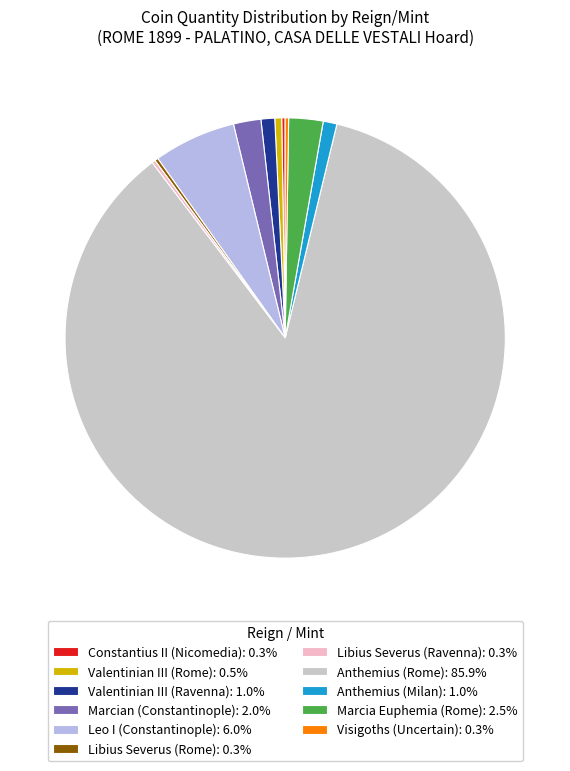

Combined, do Anthemius (Rome): 85.9% and Marcian (Constantinople): 2.0% account for over 50%?

Yes